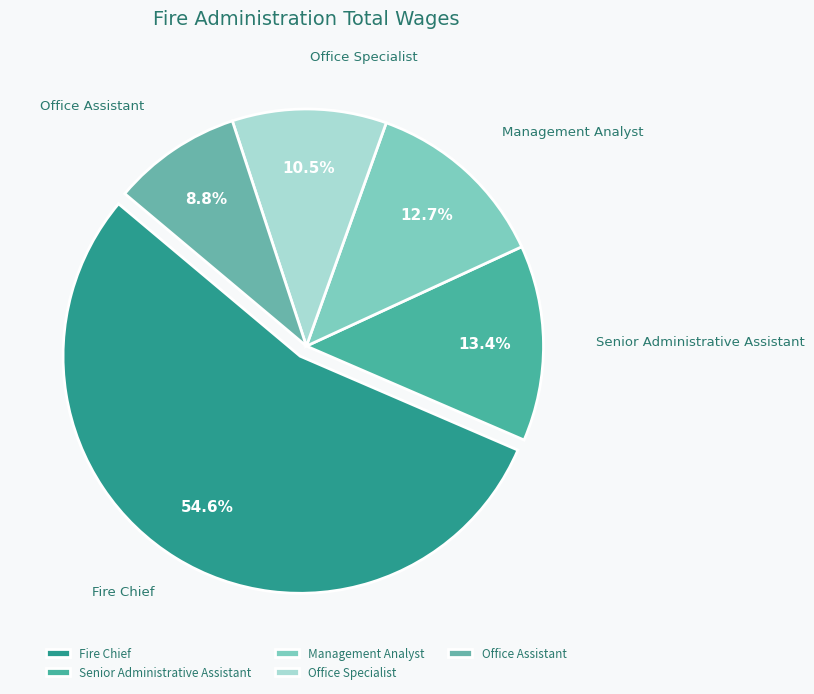

What is the largest slice in the pie chart?

Fire Chief